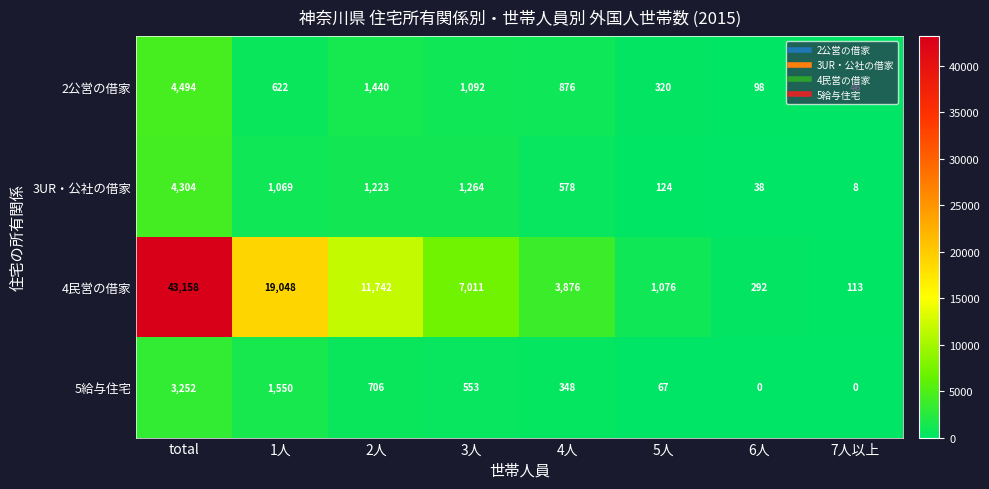

At which category is the sum across all series the highest?

total